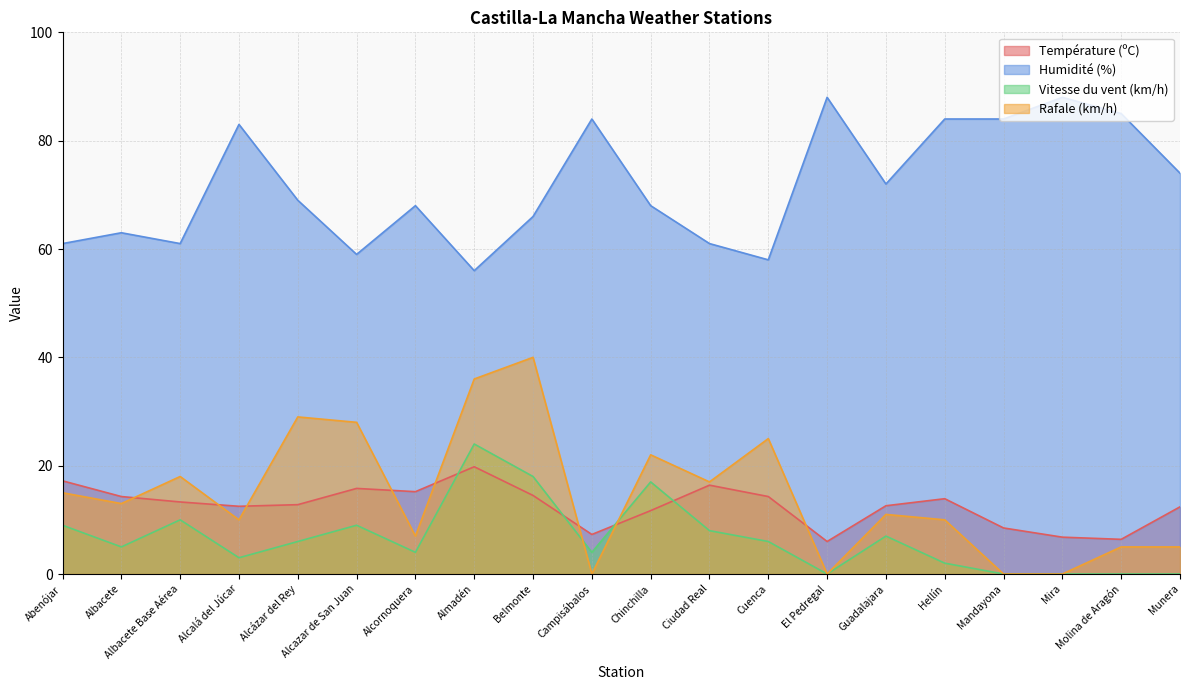

What are all the series names shown in the legend?

Température (ºC), Humidité (%), Vitesse du vent (km/h), Rafale (km/h)